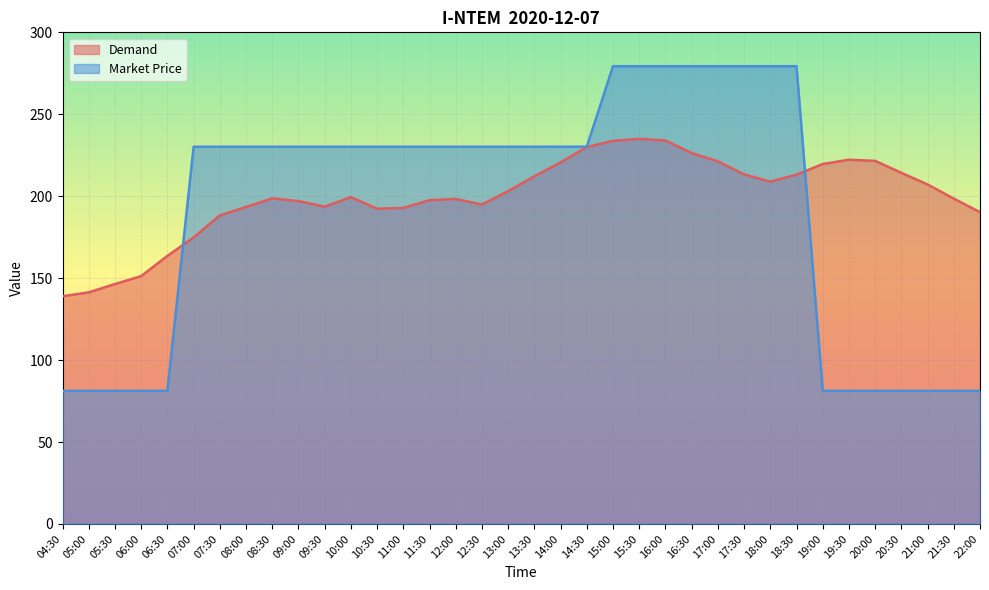

Which series has the largest total across all categories?

Demand